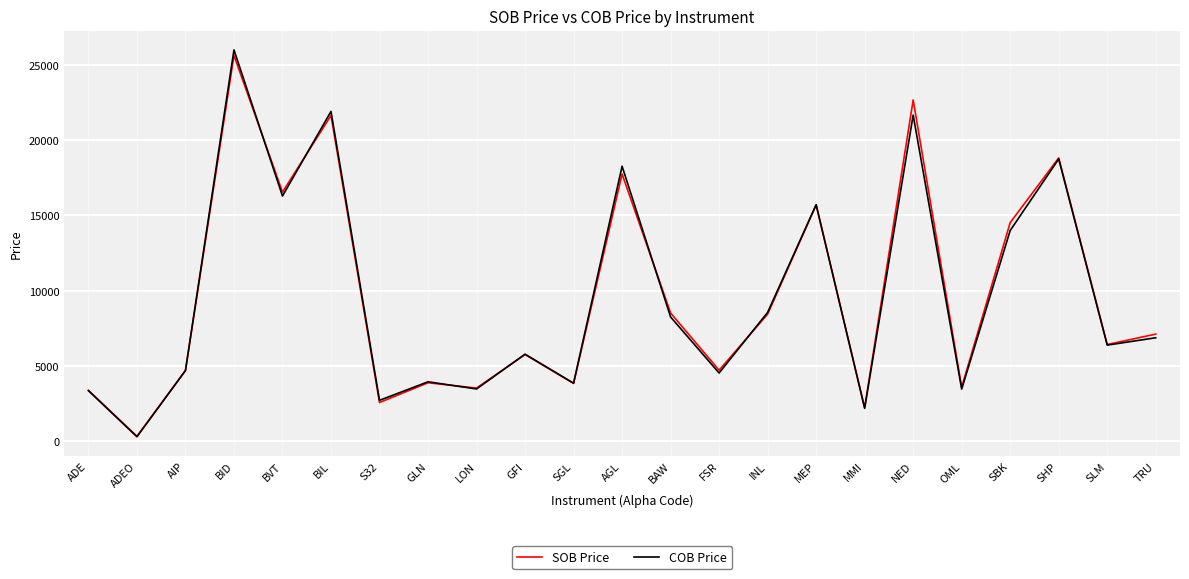

The COB Price series shows 21663 at NED. True or false?

True